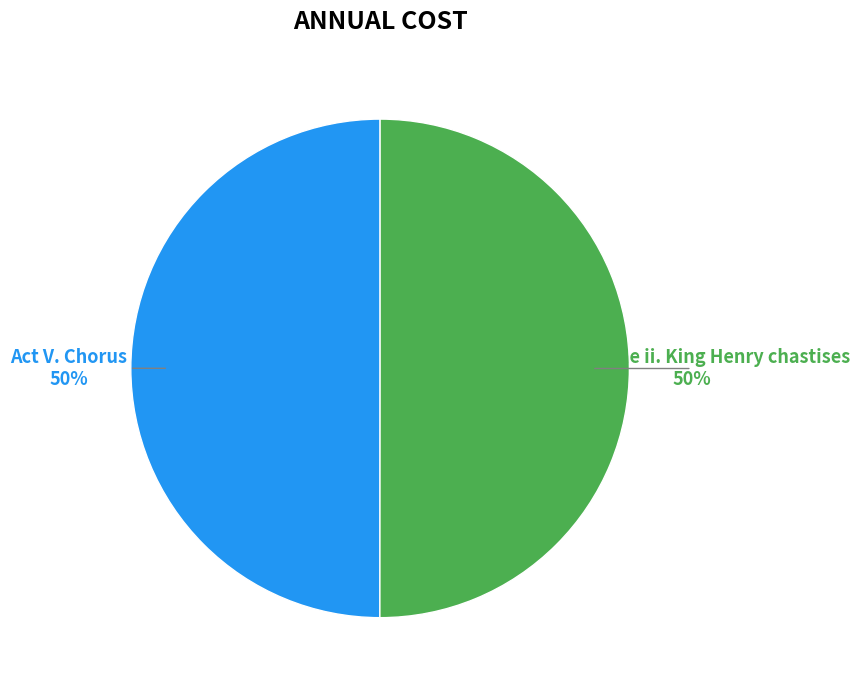

How many slices are in this pie chart?

2